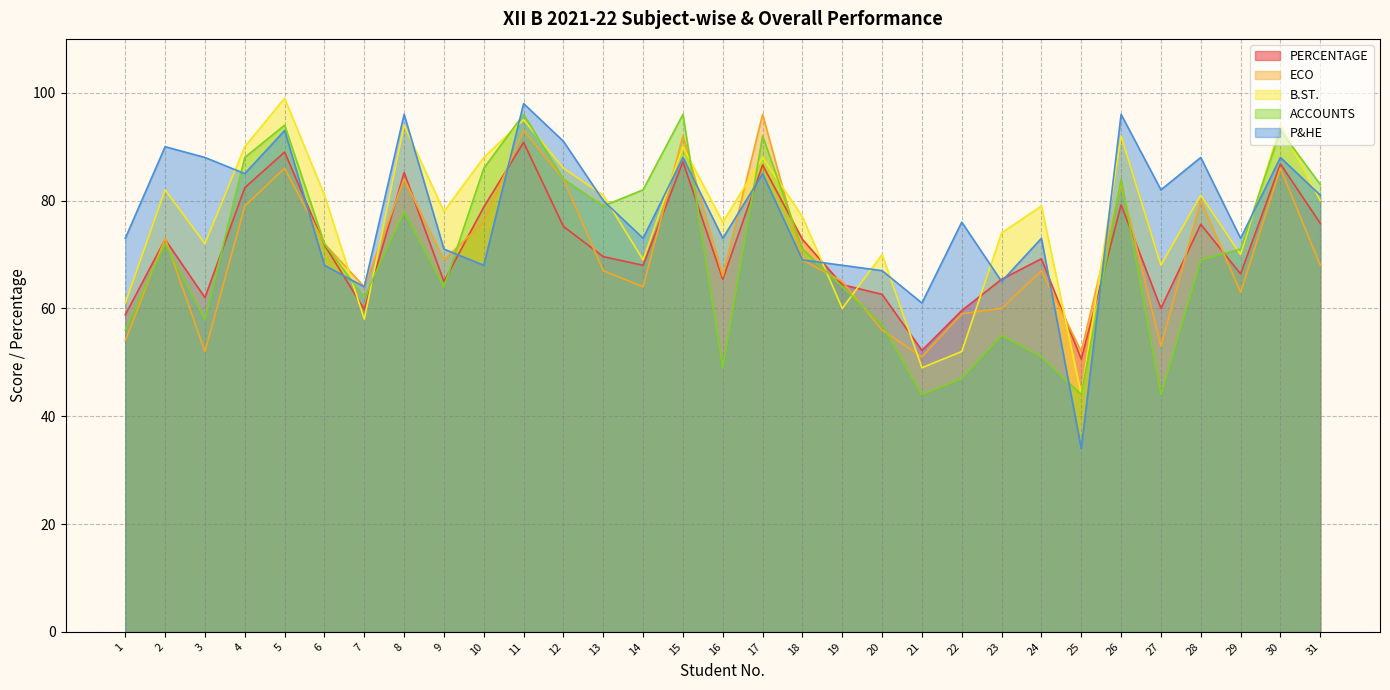

Does the chart display data point markers on the line(s)?

No